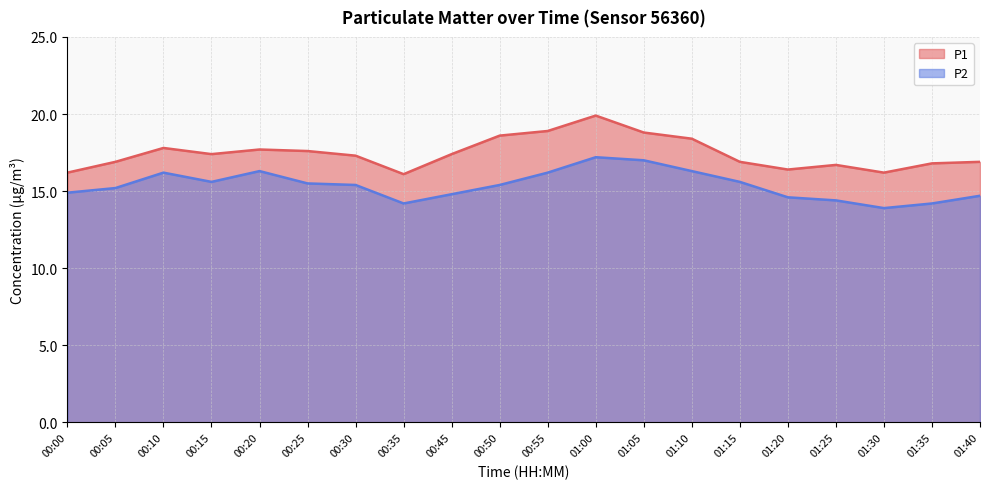

What is the minimum value shown in the chart?

13.9